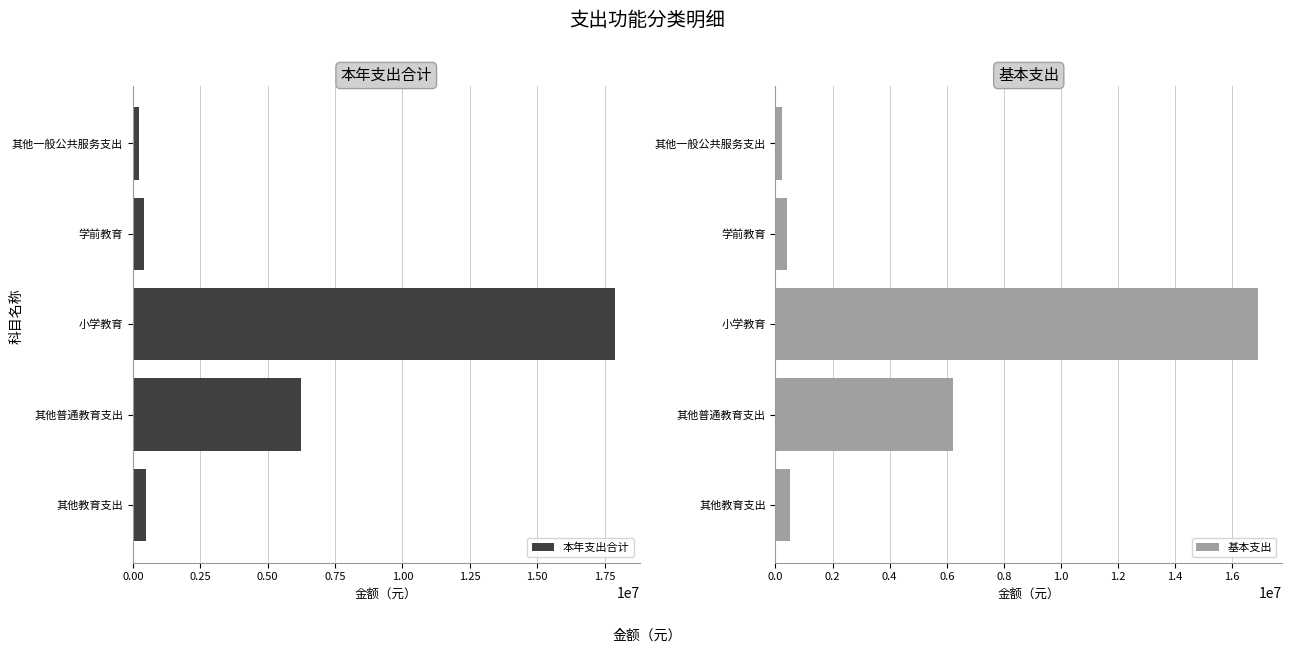

What is the average value of the 本年支出合计 series?

5051693.2